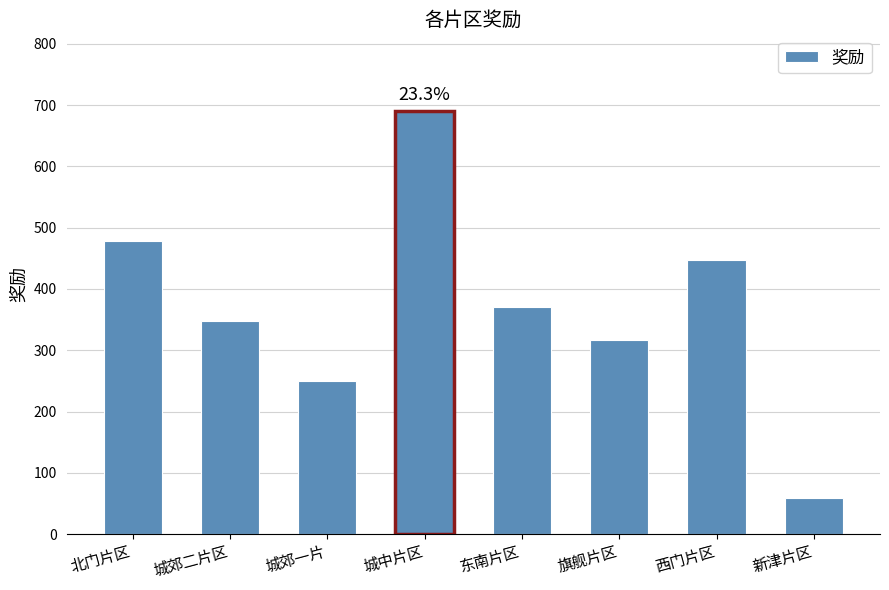

Which label corresponds to the smallest value in the chart?

新津片区